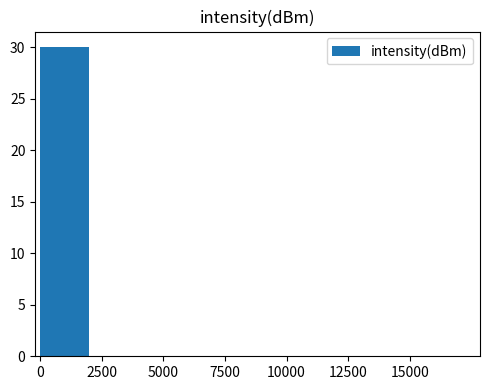

Reading right to left, transcribe all the data shown in this chart.

15000=0	12500=0	10000=0	7500=0	5000=0	2500=0	0=30